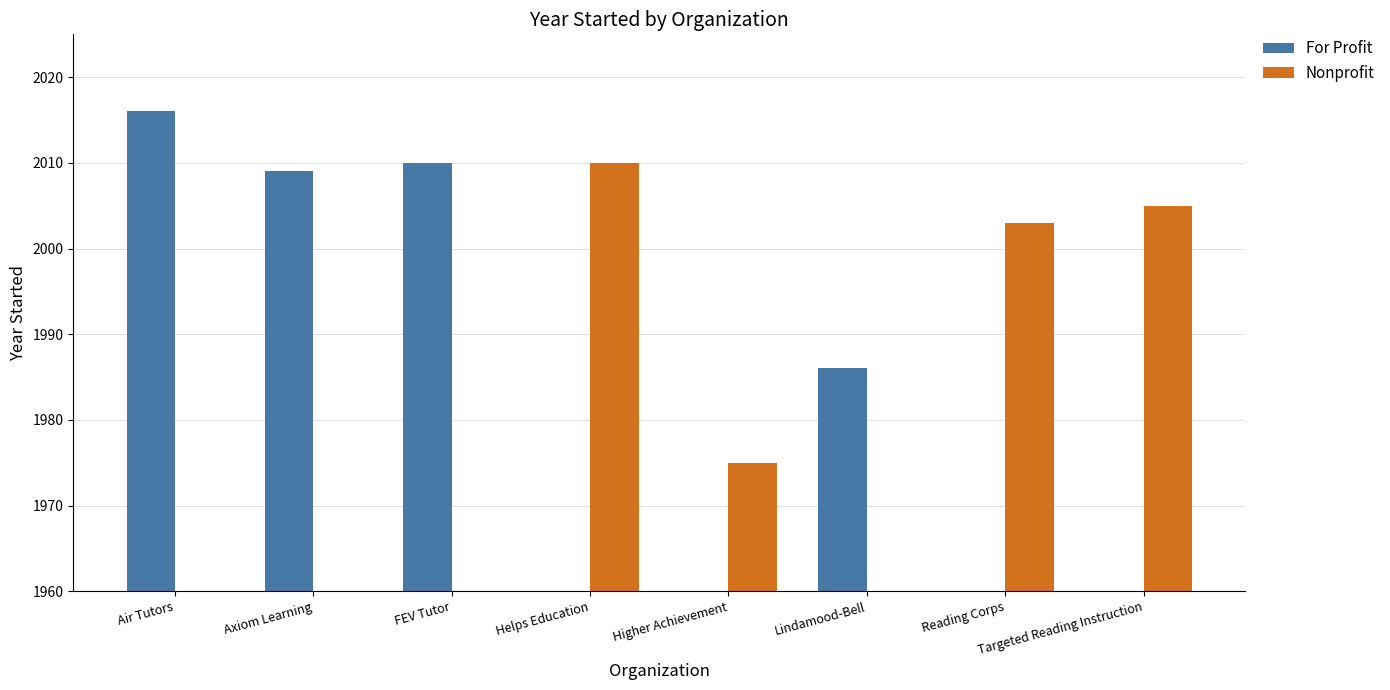

Count the number of data series in this chart.

2